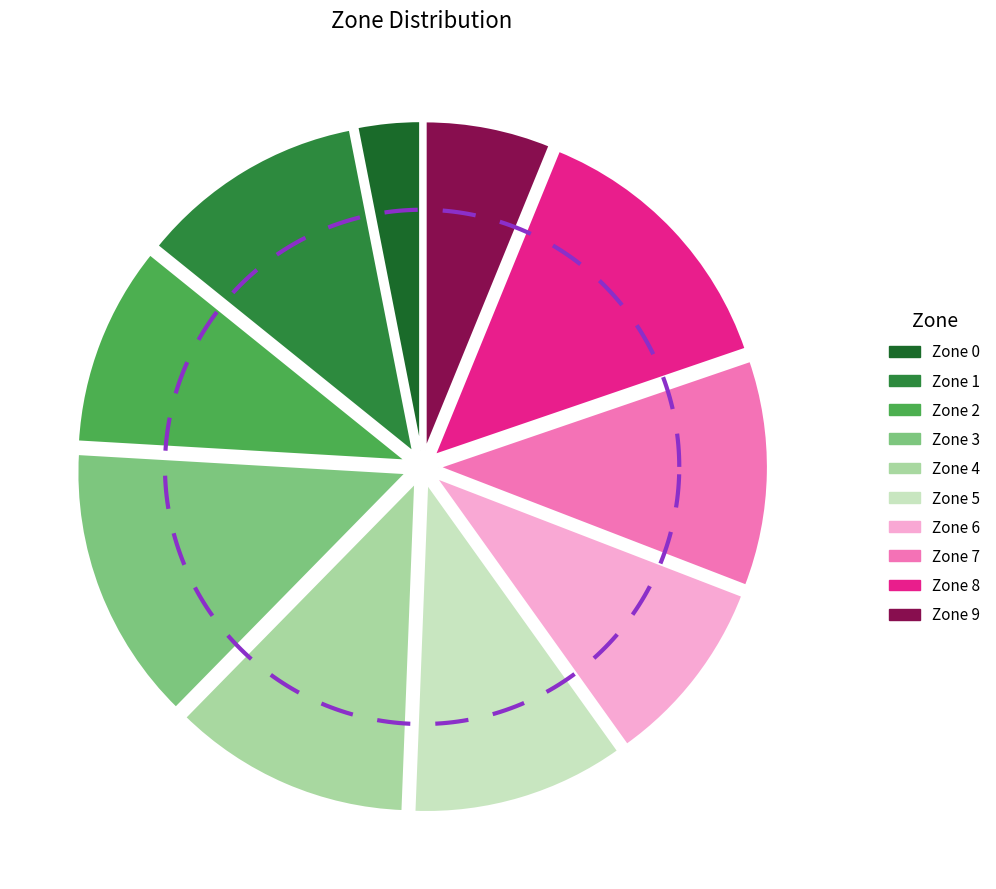

Combined, what portion of the pie is Zone 4 and Zone 3?

25.3%